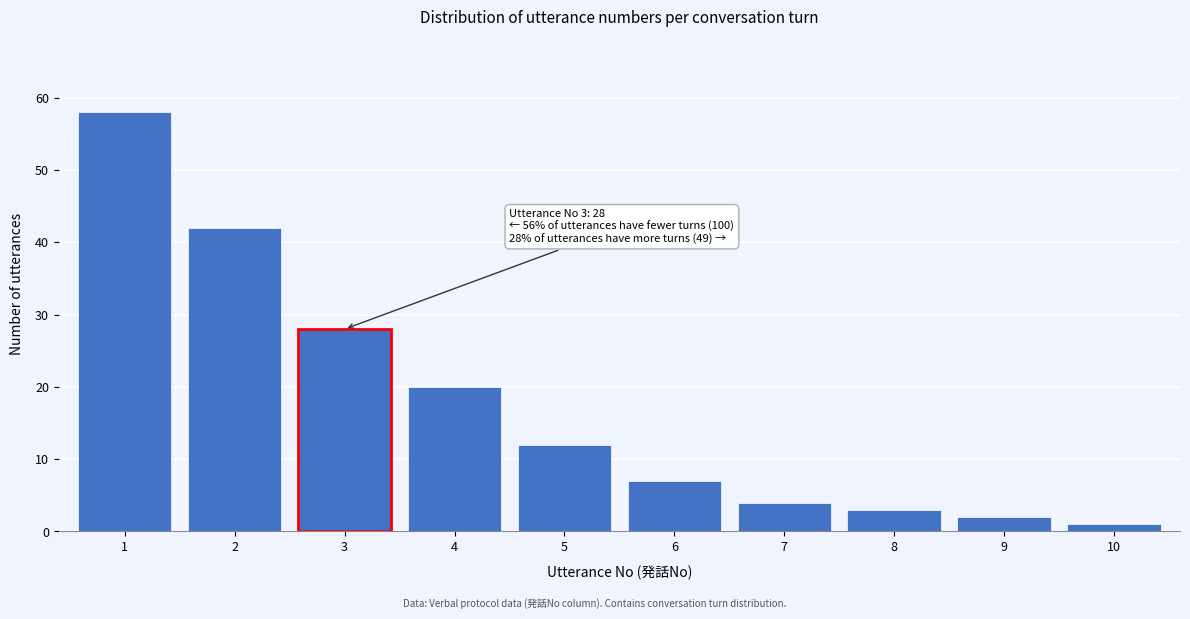

Reading left to right, list all the values displayed in this chart.

1=58	2=42	3=28	4=20	5=12	6=7	7=4	8=3	9=2	10=1